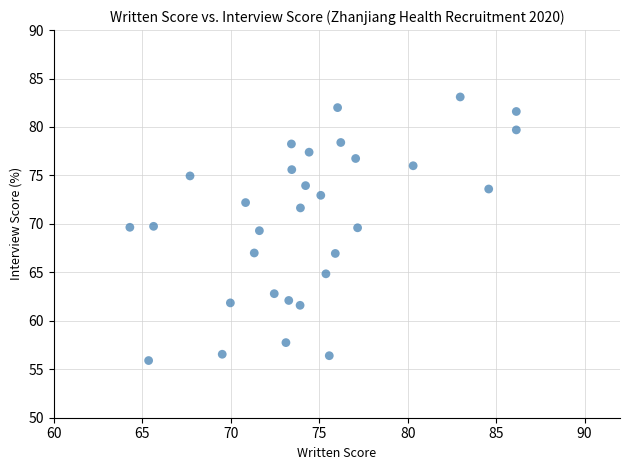

What is the range of X values (max minus min)?

21.8